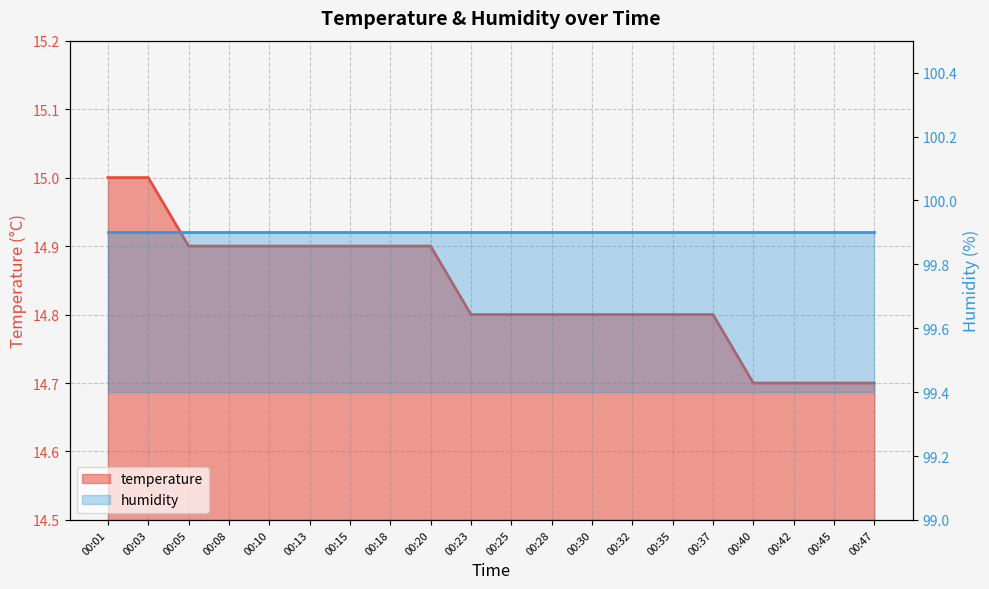

Reading left to right, extract all data points from this chart.

15.0	15.0	14.9	14.9	14.9	14.9	14.9	14.9	14.9	14.8	14.8	14.8	14.8	14.8	14.8	14.8	14.7	14.7	14.7	14.7